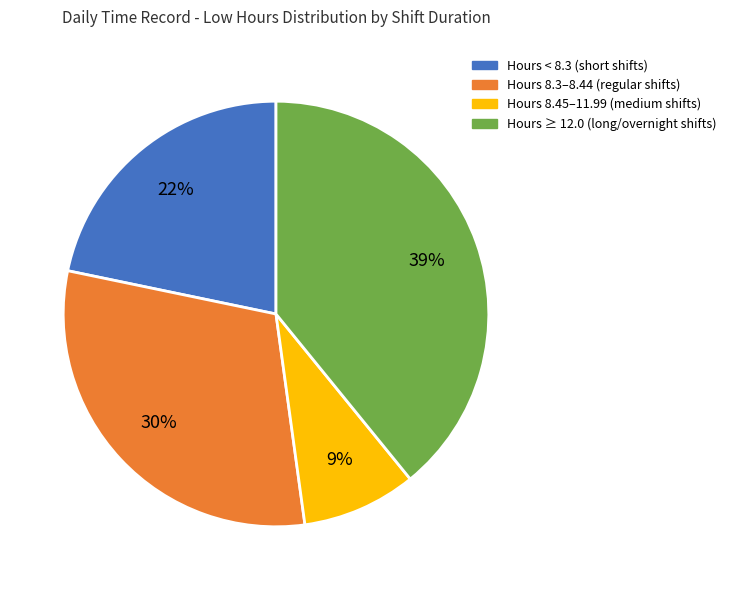

How many segments does this pie chart have?

4